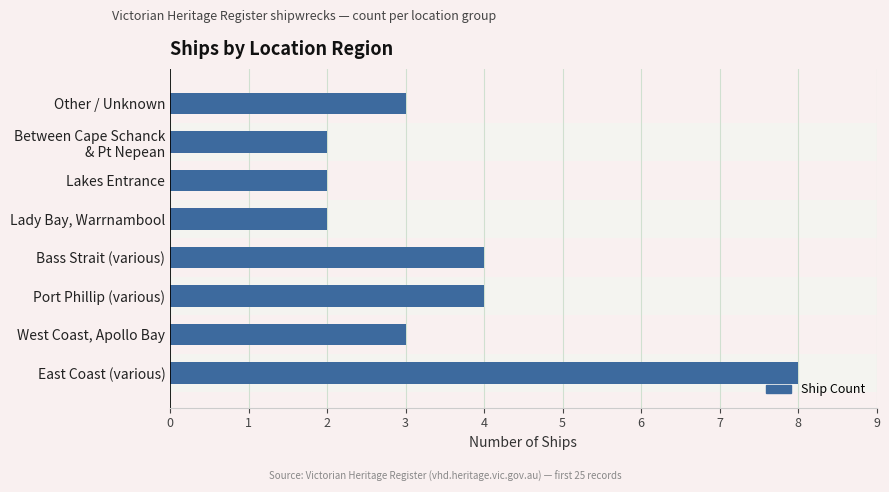

True or false: the data shows 2 at Lady Bay, Warrnambool.

True